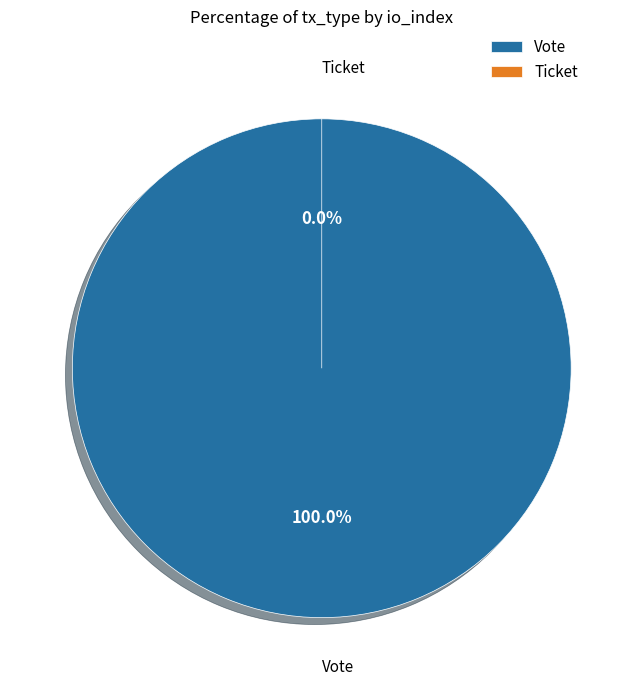

True or false: Vote accounts for 99% of the total.

False